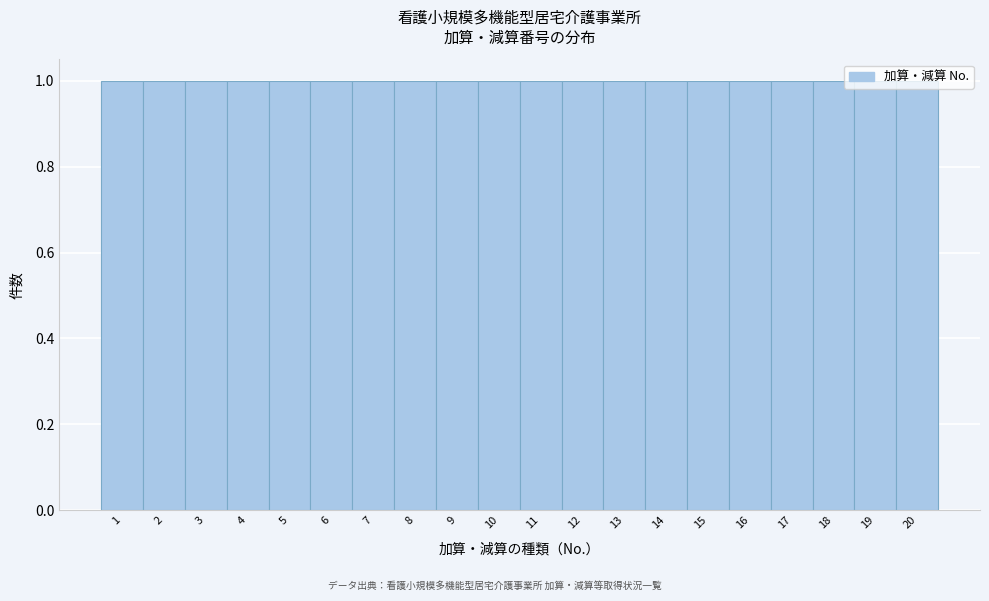

Reading left to right, list every bar in this chart as the range it spans on the x-axis followed by its height. The values are not printed on the chart, so give them approximately, as read against the axis.

0.5 to 1.5: 1
1.5 to 2.5: 1
2.5 to 3.5: 1
3.5 to 4.5: 1
4.5 to 5.5: 1
5.5 to 6.5: 1
6.5 to 7.5: 1
7.5 to 8.5: 1
8.5 to 9.5: 1
9.5 to 10.5: 1
10.5 to 11.5: 1
11.5 to 12.5: 1
12.5 to 13.5: 1
13.5 to 14.5: 1
14.5 to 15.5: 1
15.5 to 16.5: 1
16.5 to 17.5: 1
17.5 to 18.5: 1
18.5 to 19.5: 1
19.5 to 20.5: 1